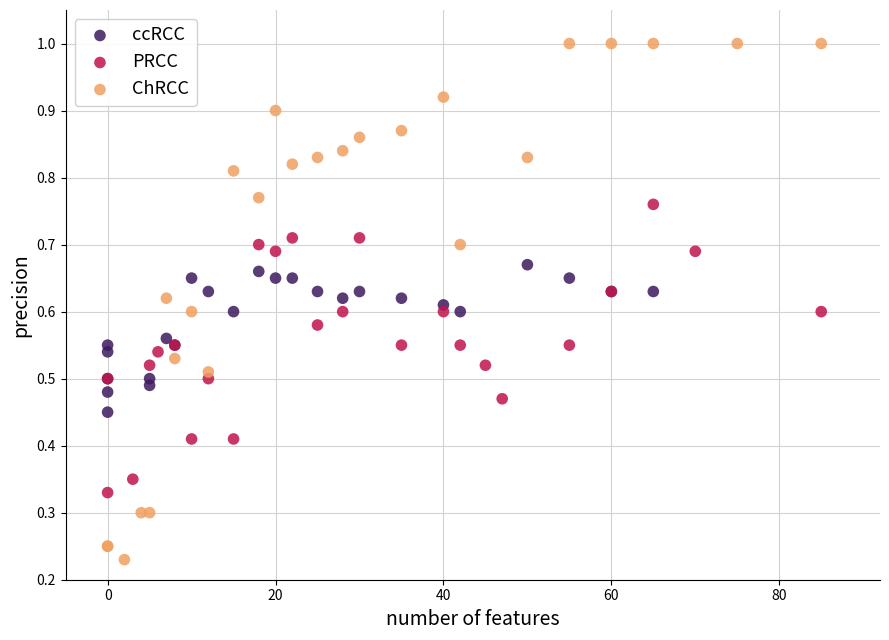

What are all the series names shown in the legend?

ccRCC, PRCC, ChRCC